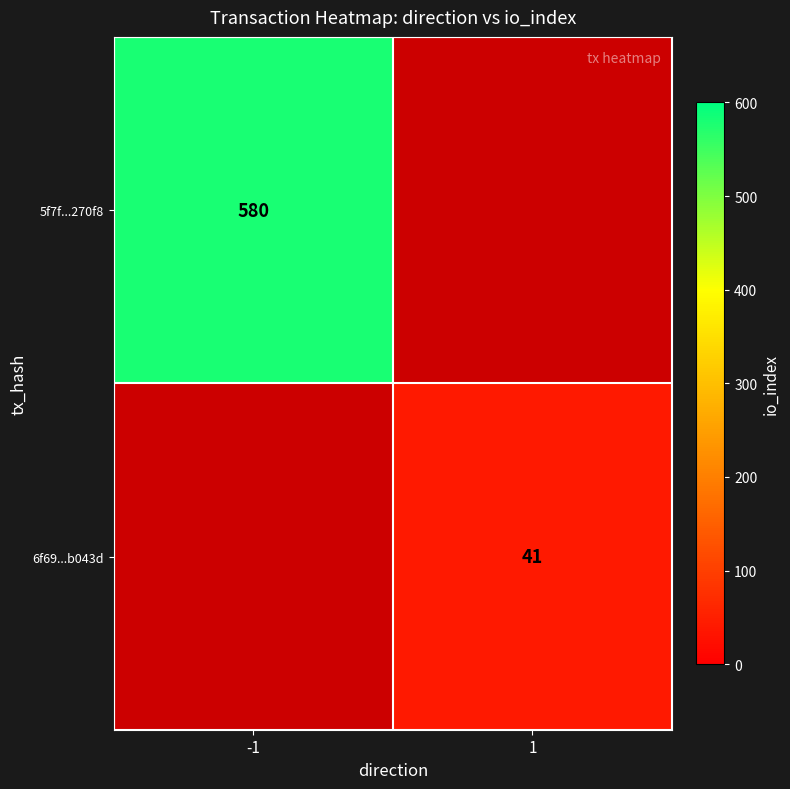

Is it true that 6f69...b043d equals 41 at 1?

True